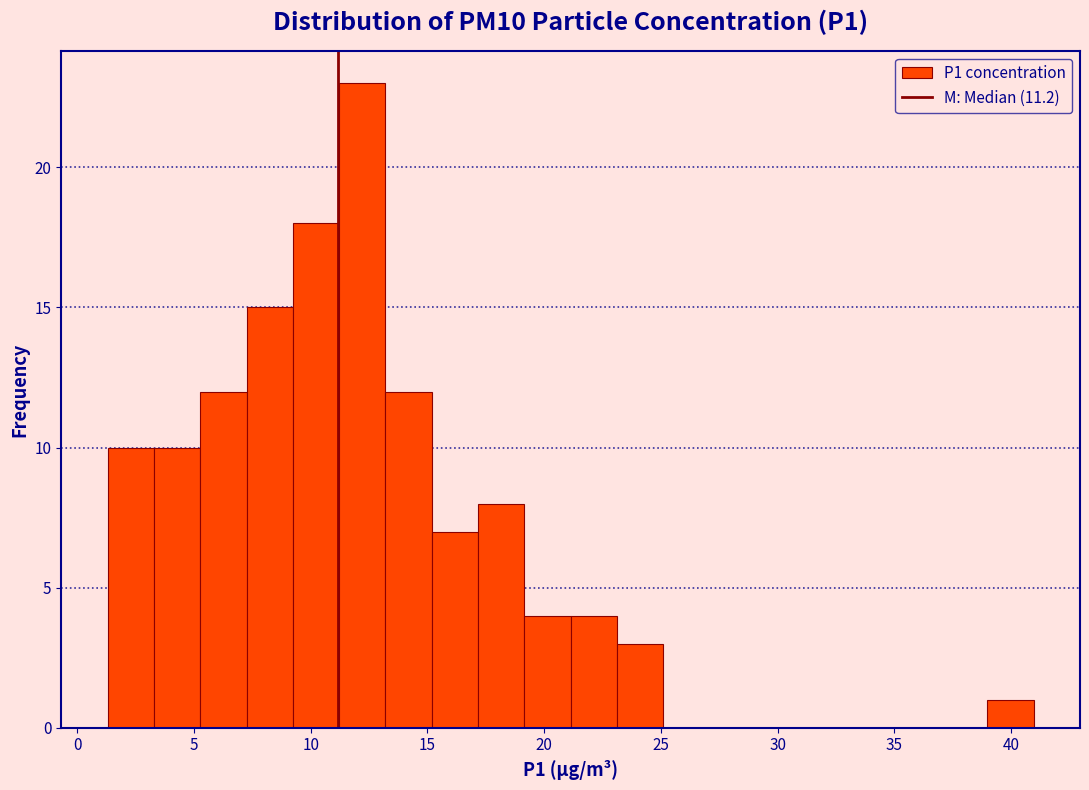

Read against the x-axis, roughly where is the centre of the tallest bar?

12.0